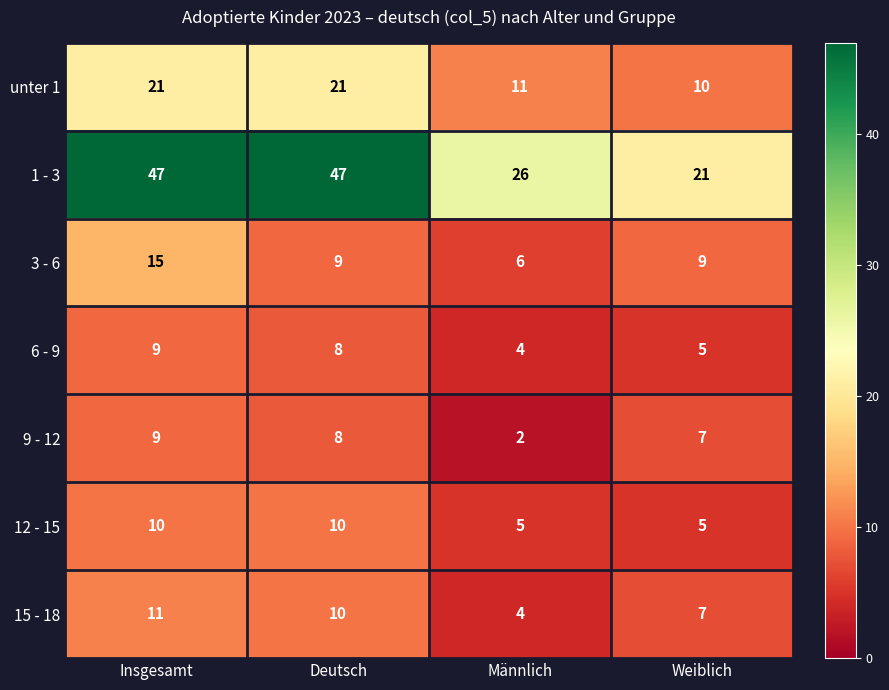

What is the total value across all series at Männlich?

58